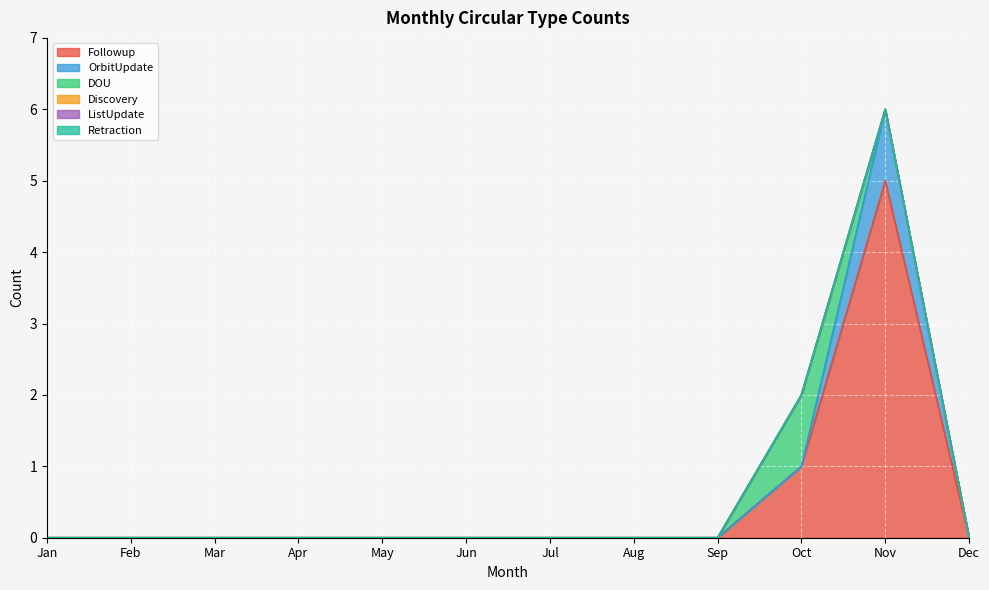

True or false: ListUpdate and DOU cross at least once.

False